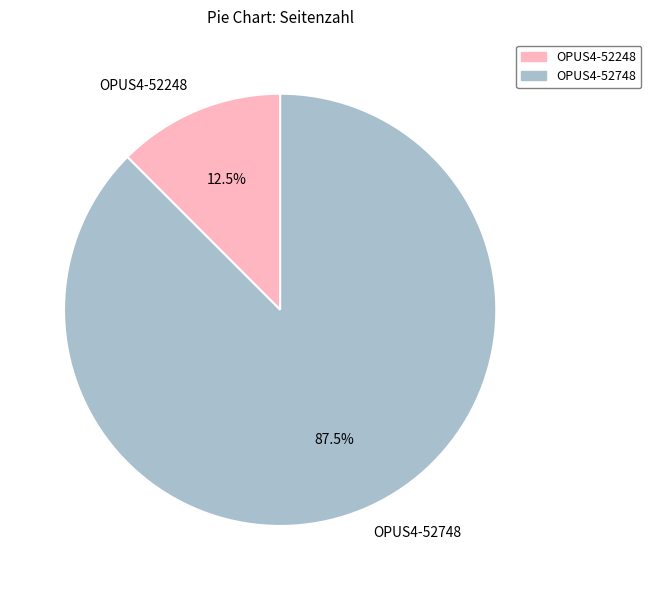

What percentage do OPUS4-52748 and OPUS4-52248 together represent?

100.0%